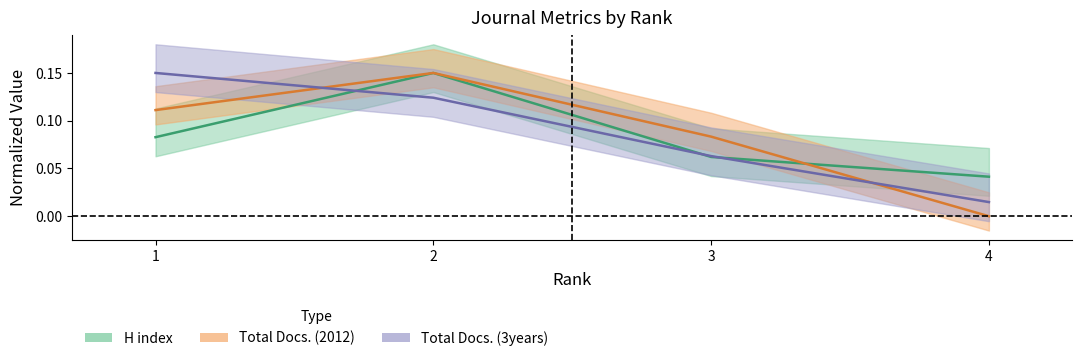

Reading right to left, extract all data points from this chart.

H index: 4=0.0	3=0.1	2=0.1	1=0.1
Total Docs. (2012): 4=0.0	3=0.1	2=0.1	1=0.1
Total Docs. (3years): 4=0.0	3=0.1	2=0.1	1=0.1